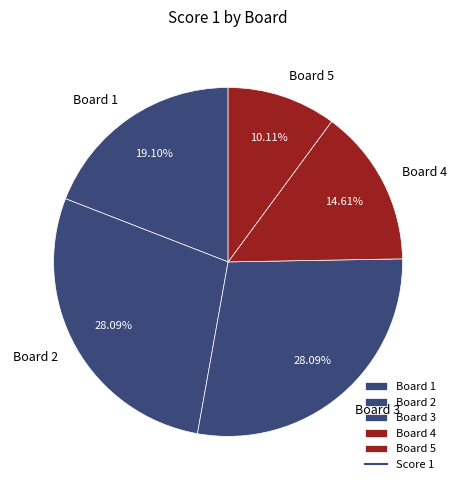

Do Board 4 and Board 5 together represent more than half of the pie?

No